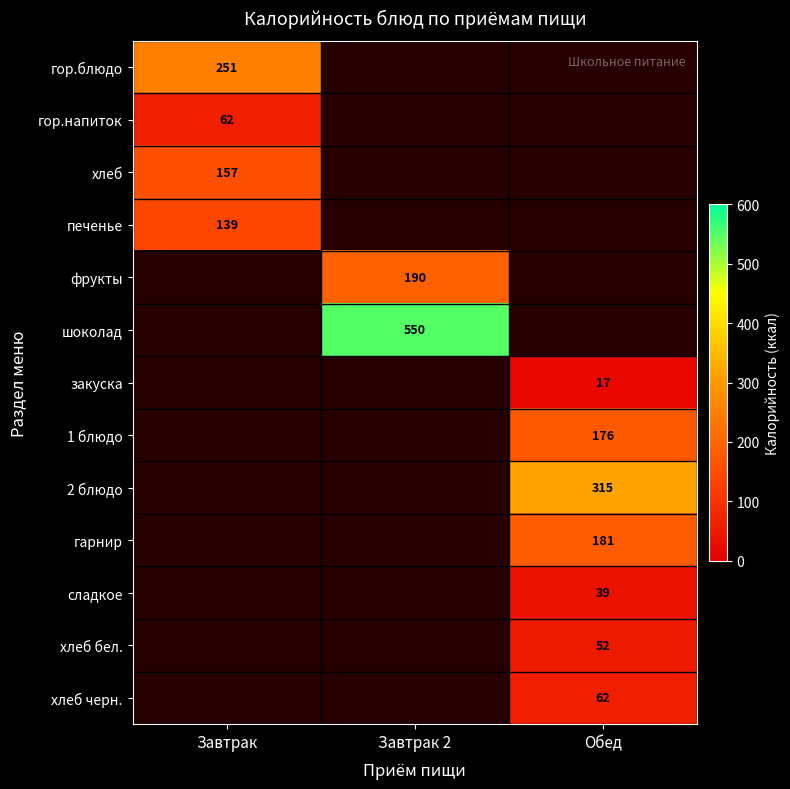

True or false: фрукты has a value of 340 at Завтрак 2.

False